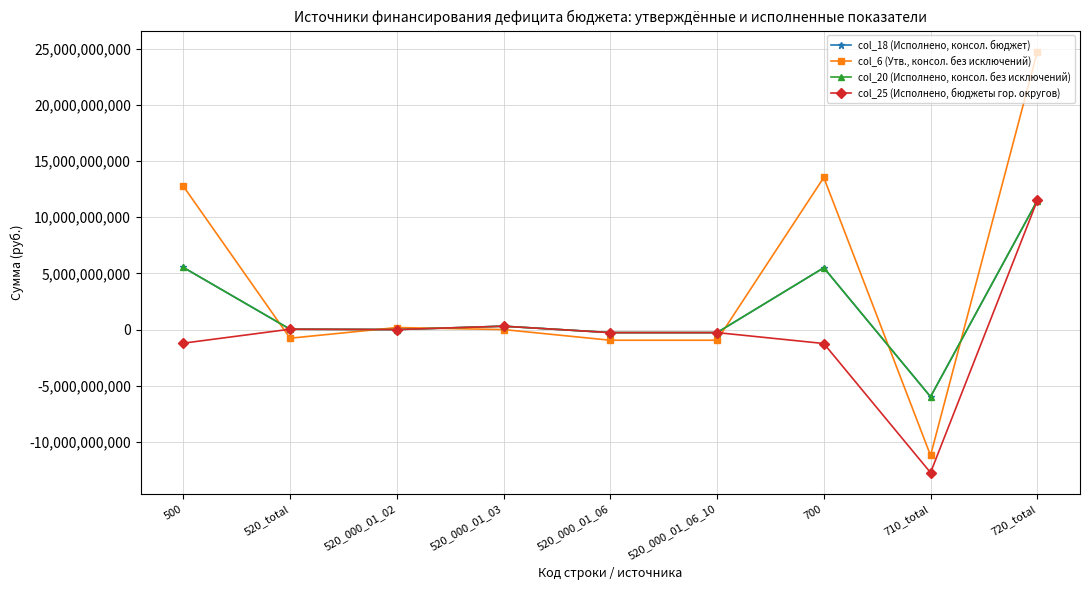

In col_20 (Исполнено, консол. без исключений), how many points are lower than both neighbors (excluding endpoints)?

2